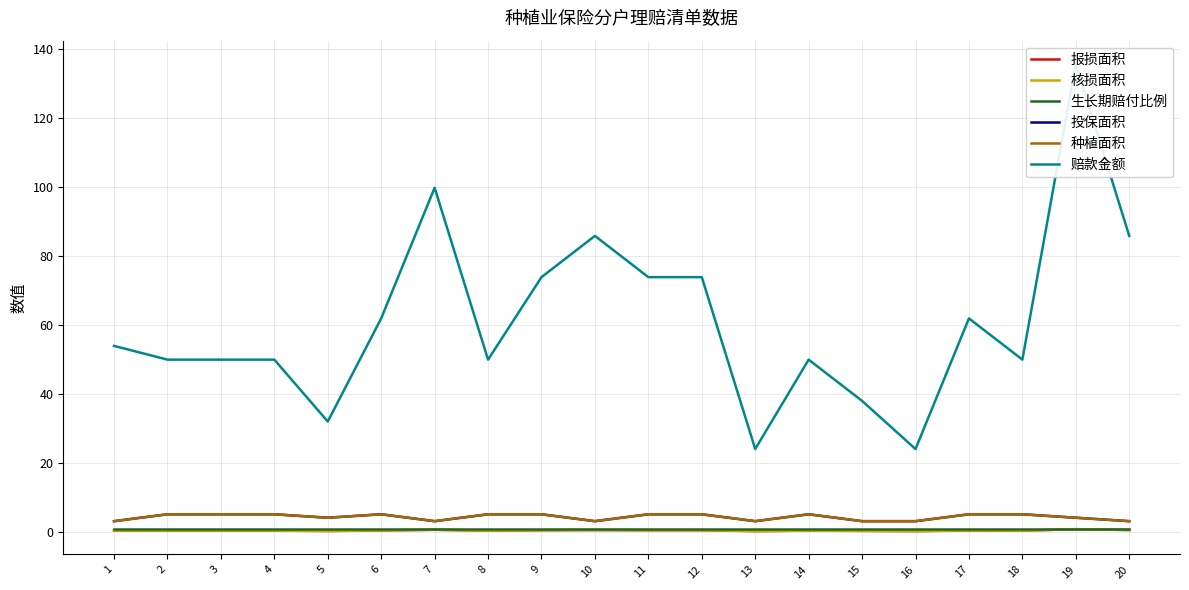

True or false: 投保面积 has a value of 3.0 at 1.

True